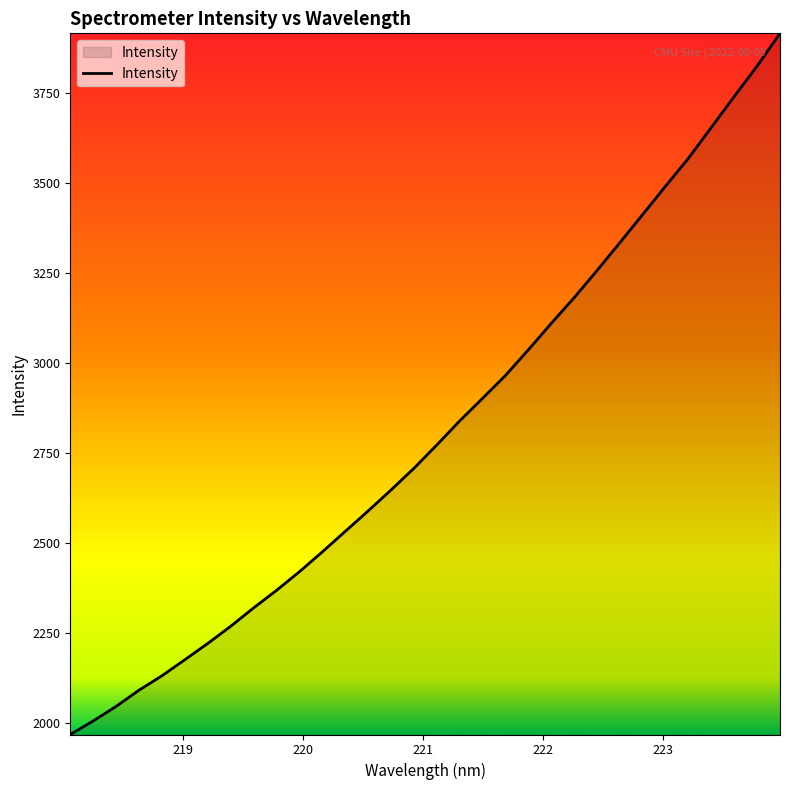

What is the difference between the maximum and minimum values?

1947.8